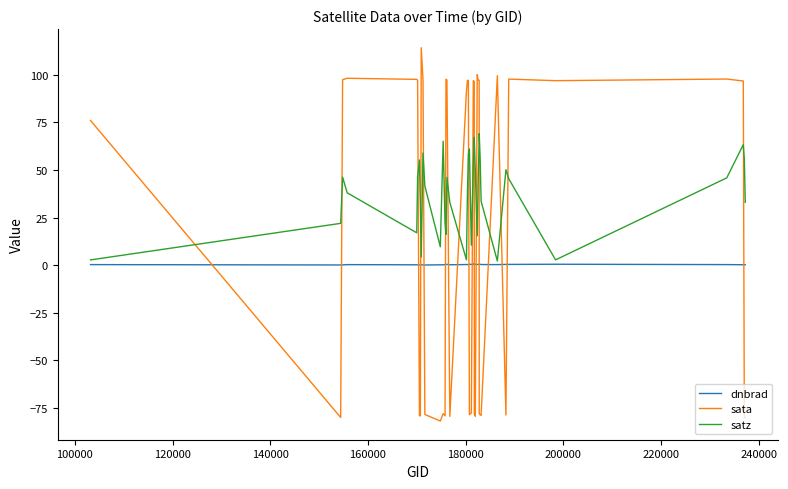

Which series has the widest spread of values?

sata